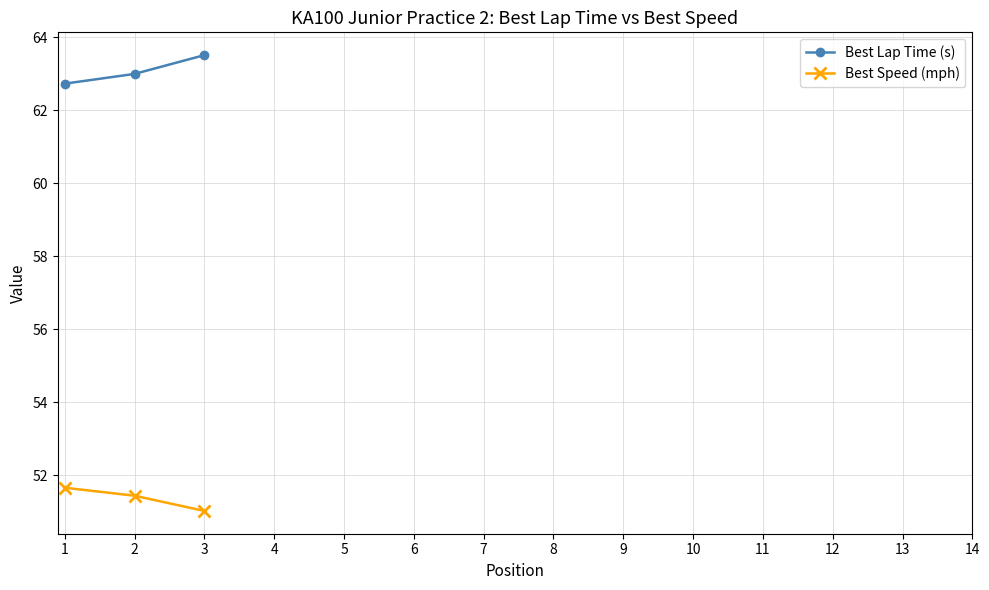

What is the maximum value for Best Lap Time (s)?

63.5